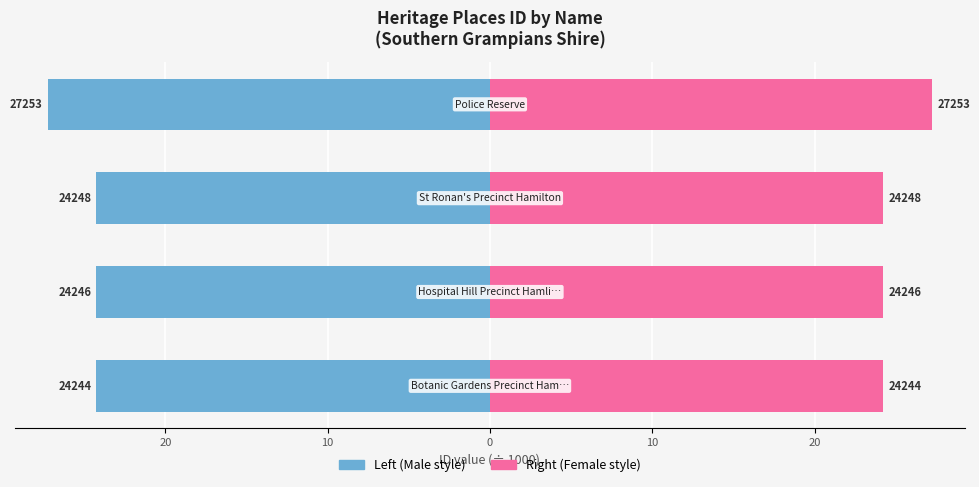

Reading right to left, transcribe all the data shown in this chart.

ID (left): -27.3	-24.2	-24.2	-24.2
ID (right): 27.3	24.2	24.2	24.2